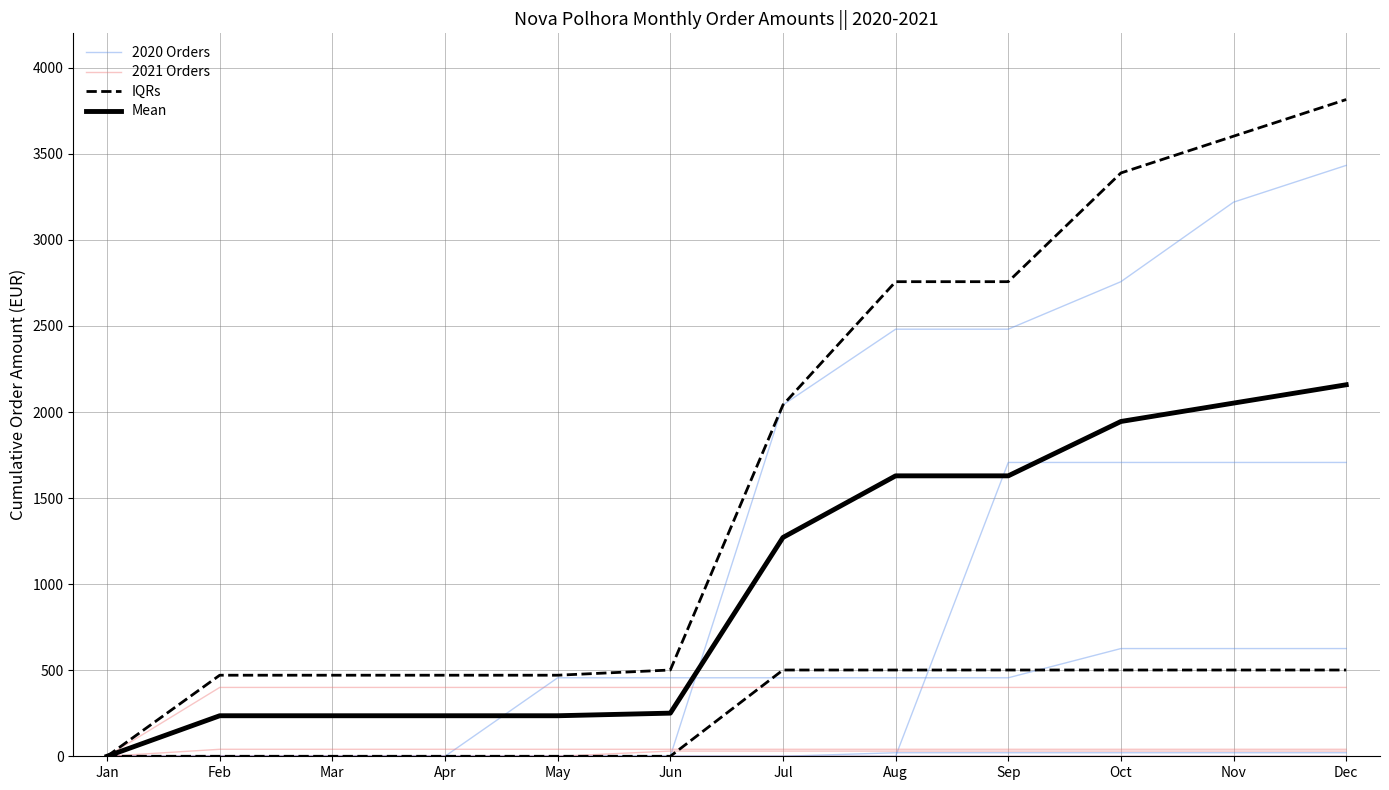

What is the total value across all series at May?

276.1